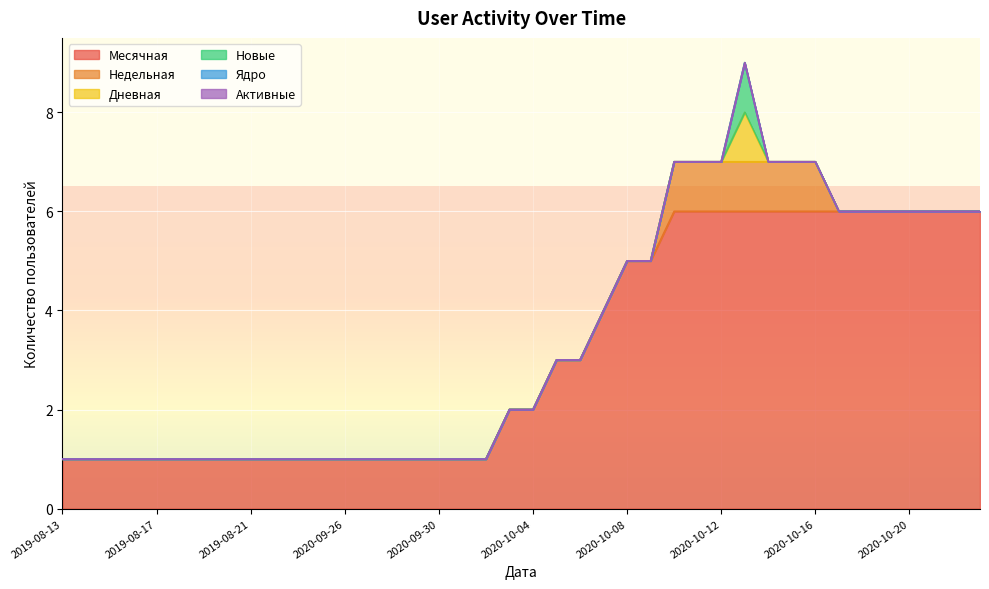

True or false: Новые and Недельная intersect in this chart.

False